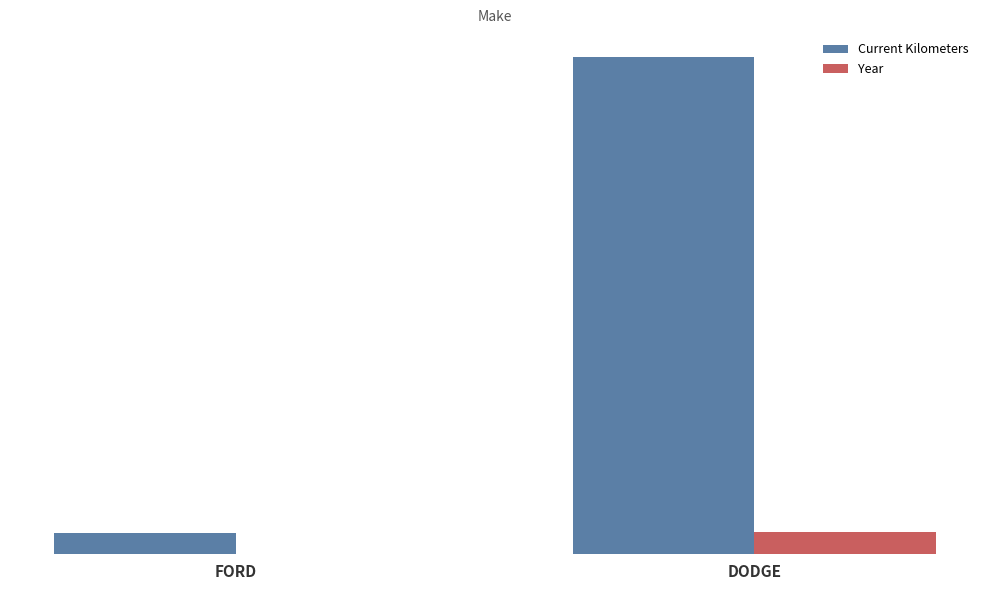

Is the value of Current Kilometers at FORD greater than the value of Year at FORD?

Yes